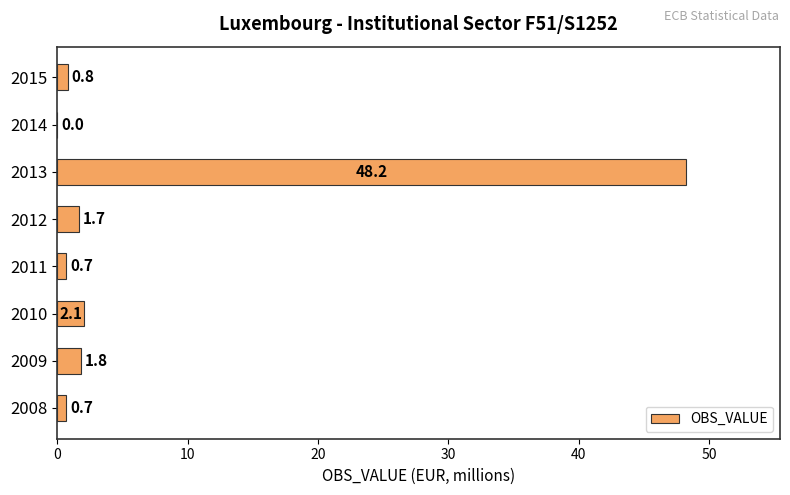

Is it true that the value at 2008 is 0.7?

True